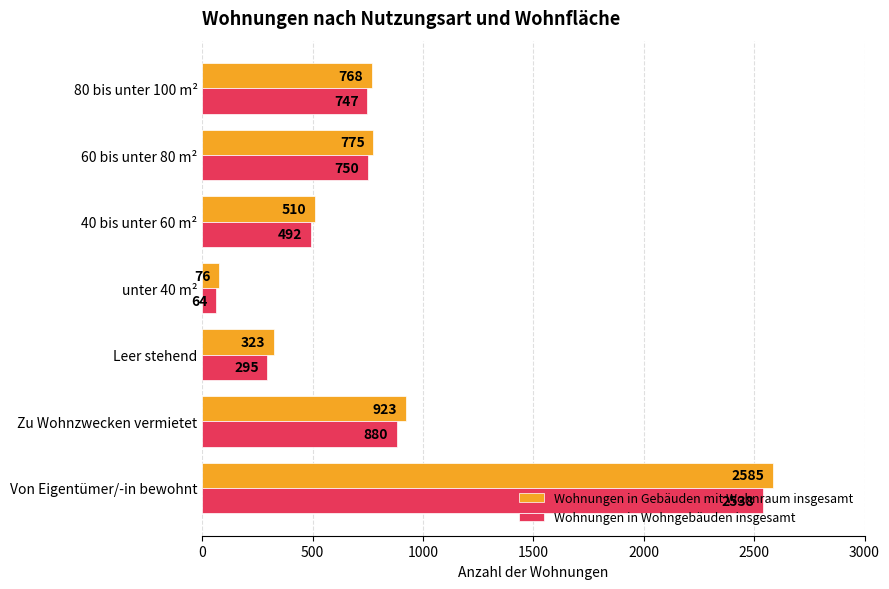

Between unter 40 m² and 60 bis unter 80 m², which series saw the biggest shift?

Wohnungen in Gebäuden mit Wohnraum insgesamt